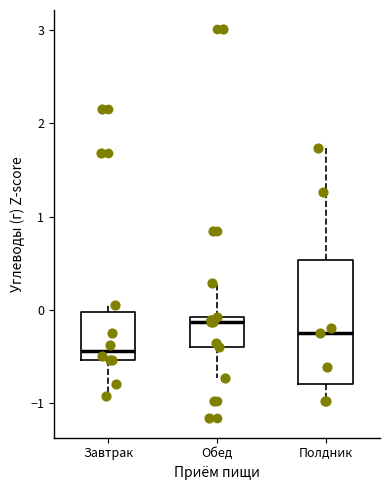

Reading left to right, transcribe this box plot: for each box, give where its median line is, the range the box spans, and where its two whiskers end, as read against the y-axis. The values are not printed on the chart, so give them approximately, as read against the axis.

Завтрак: median -0.4, box -0.5 to 0.0, whiskers -0.9 to 0.1
Обед: median -0.1 (just below the box's upper edge), box -0.4 to -0.1, whiskers -0.7 to 0.3
Полдник: median -0.2, box -0.8 to 0.5, whiskers -1.0 to 1.7